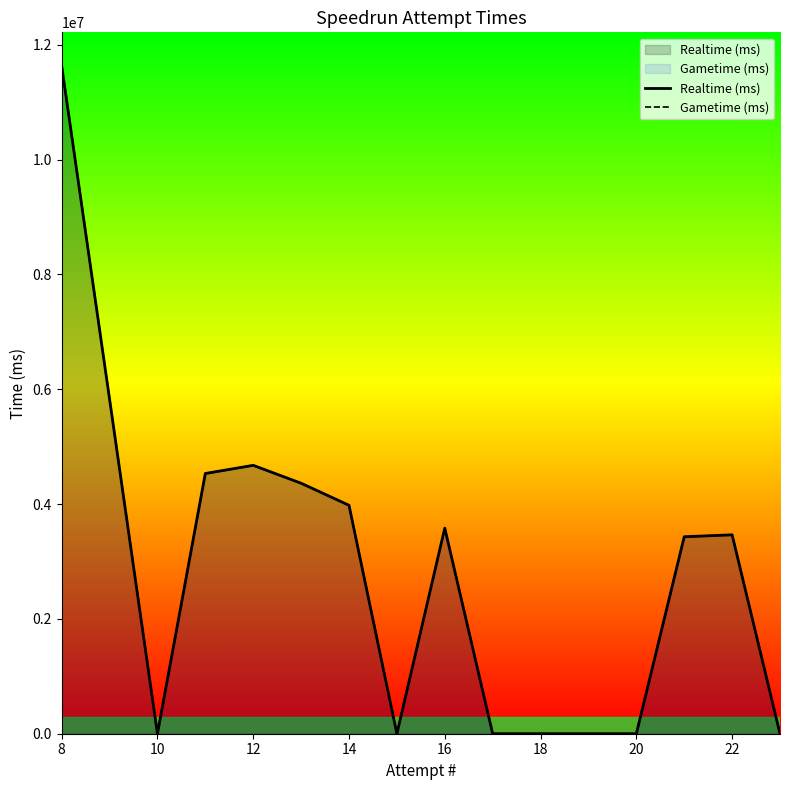

True or false: Realtime (ms) and Gametime (ms) intersect in this chart.

False